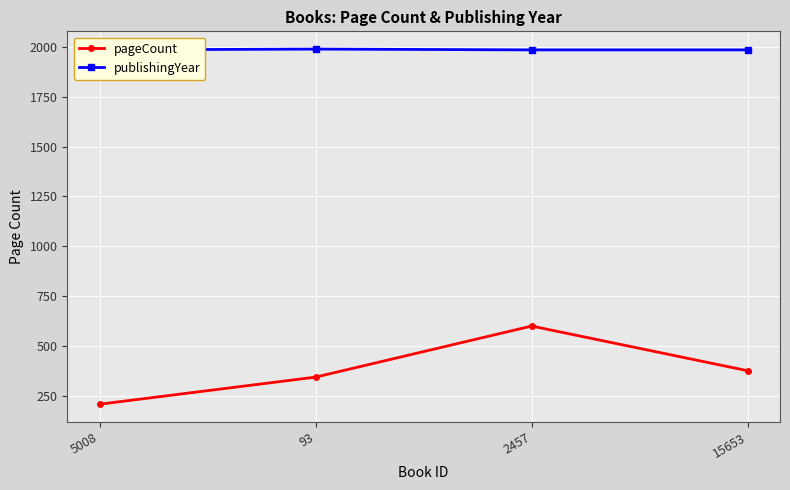

How many data points in publishingYear are above 1985?

1